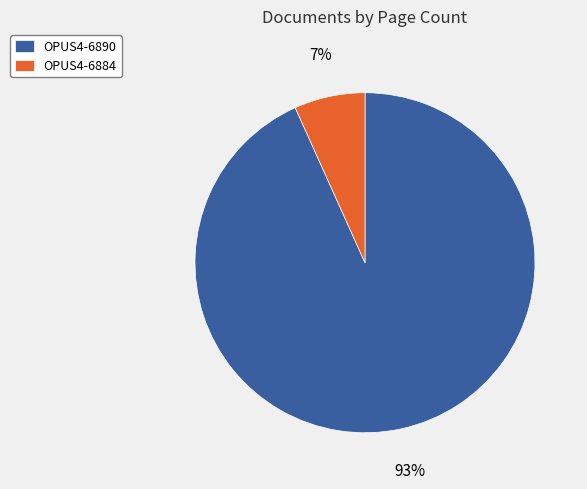

Do OPUS4-6884 and OPUS4-6890 together represent more than half of the pie?

Yes